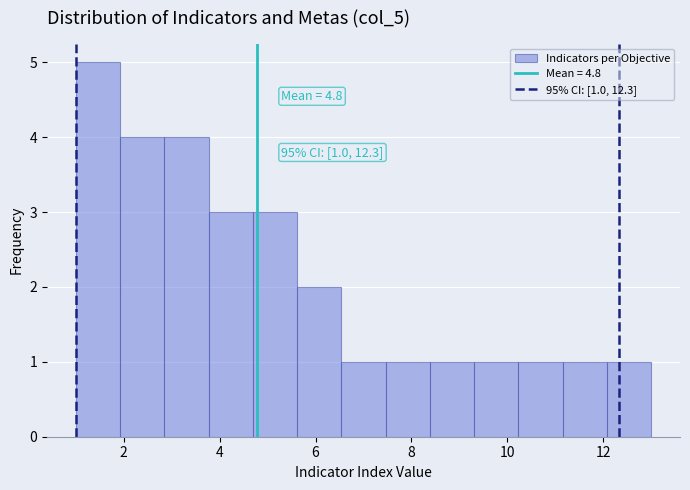

Which range on the x-axis has the tallest bar?

1.0 to 2.0